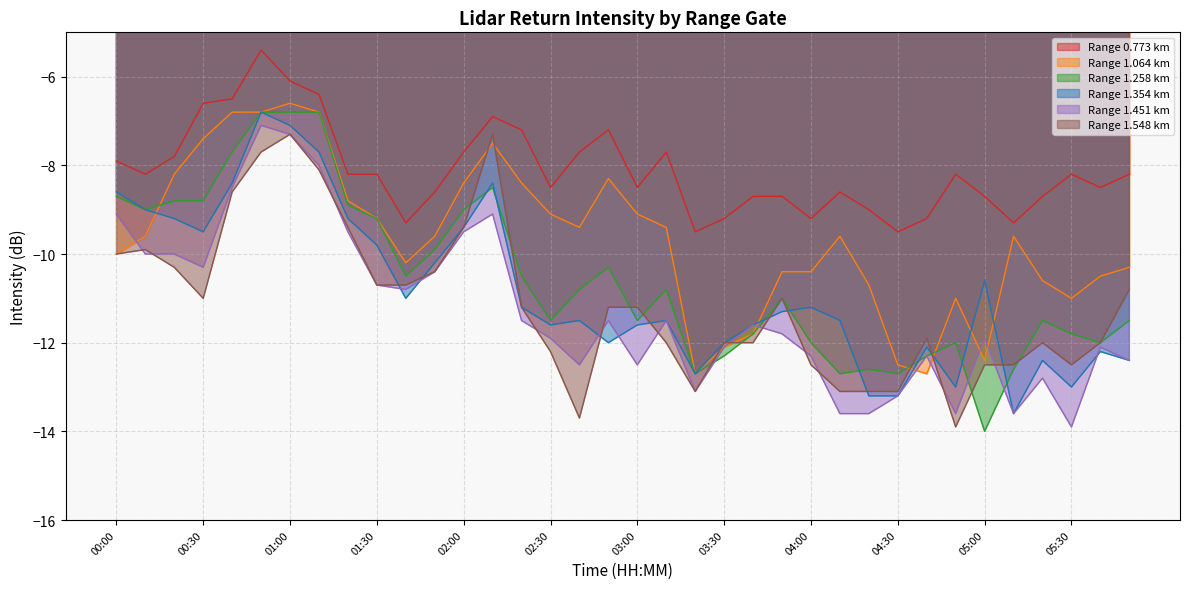

Read the 1.451 value at 03:20.

-13.1